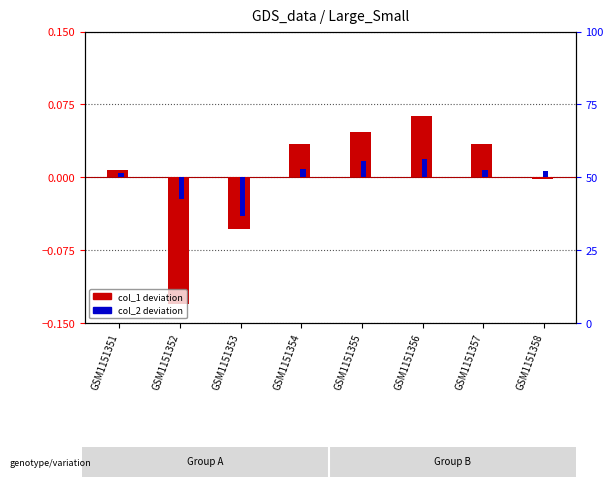

How many groups of bars are there?

8